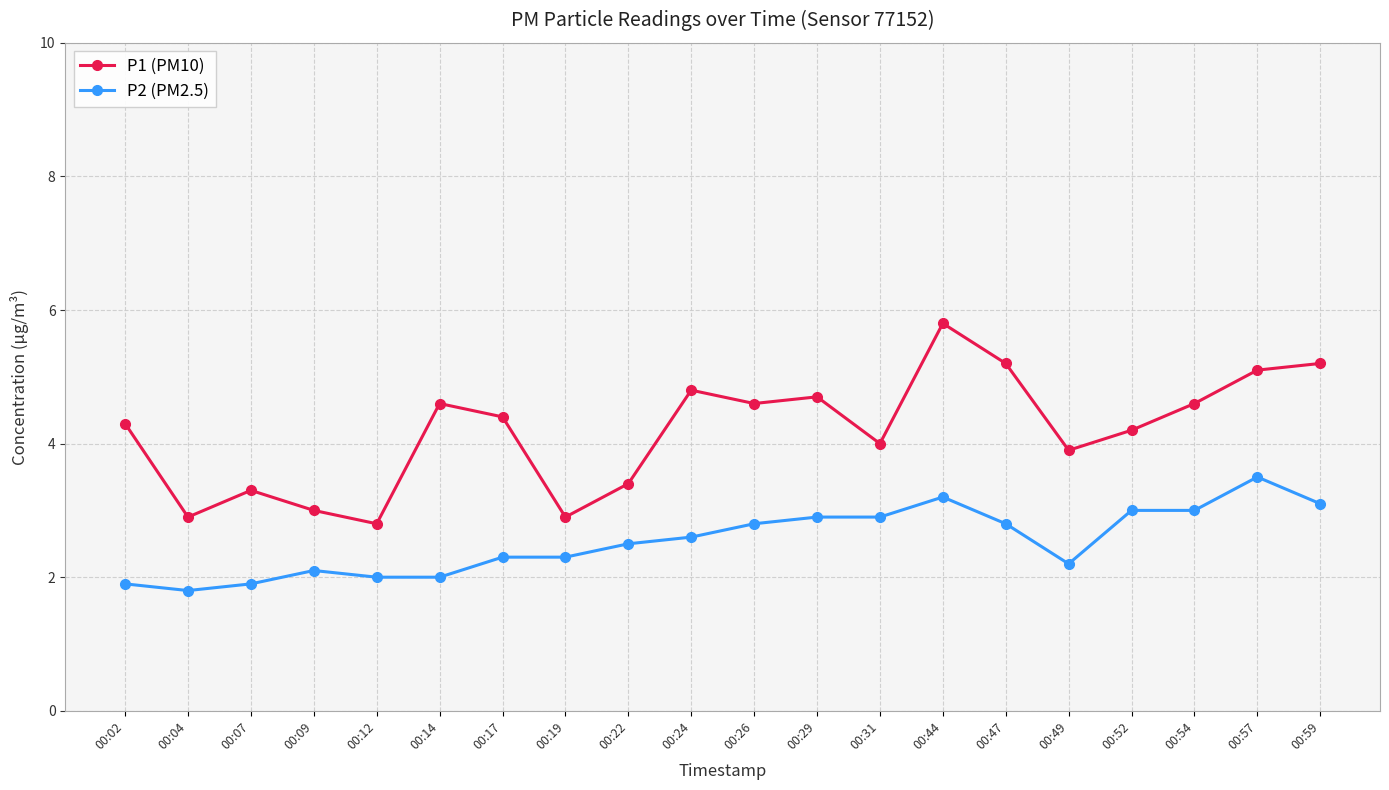

True or false: P2 (PM2.5) has more than 2 interior local peaks.

True